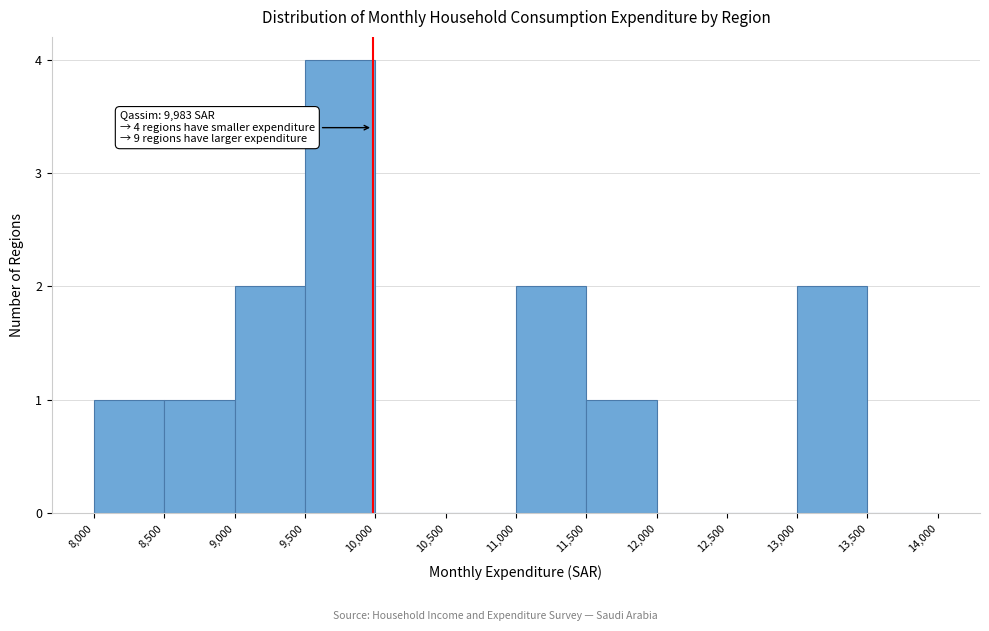

Which range on the x-axis has the tallest bar?

9,500 to 10,000